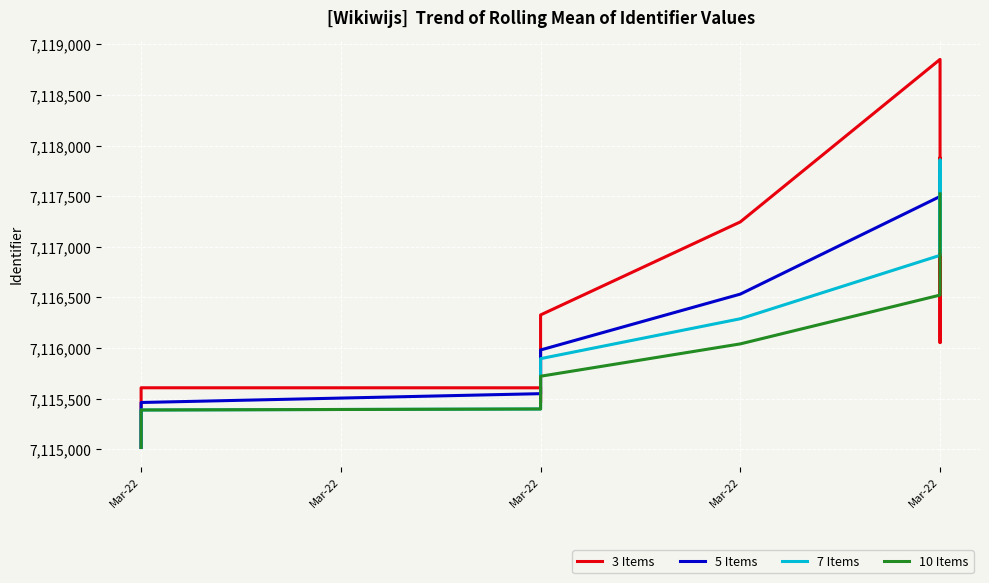

After their last crossing, which series has the higher values: 7 Items or 3 Items?

7 Items